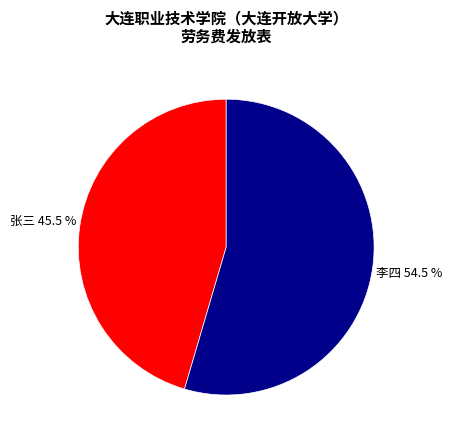

The 李四 slice represents 42% of the pie. True or false?

False